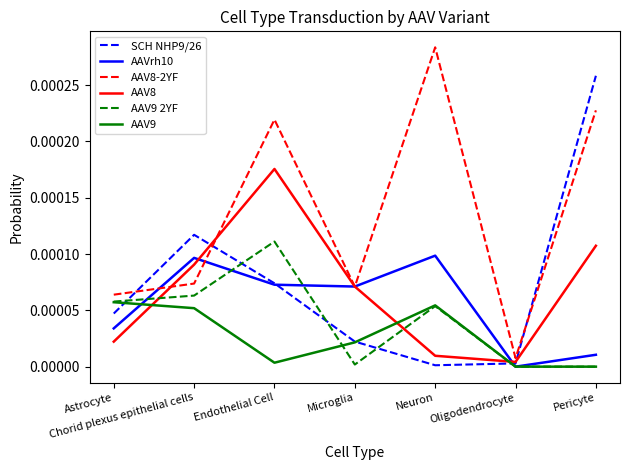

Where is AAV8-2YF nearest to the value 0?

Oligodendrocyte